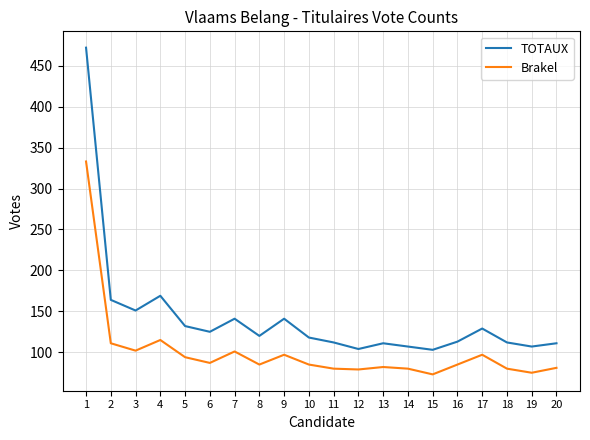

True or false: TOTAUX and Brakel intersect in this chart.

False